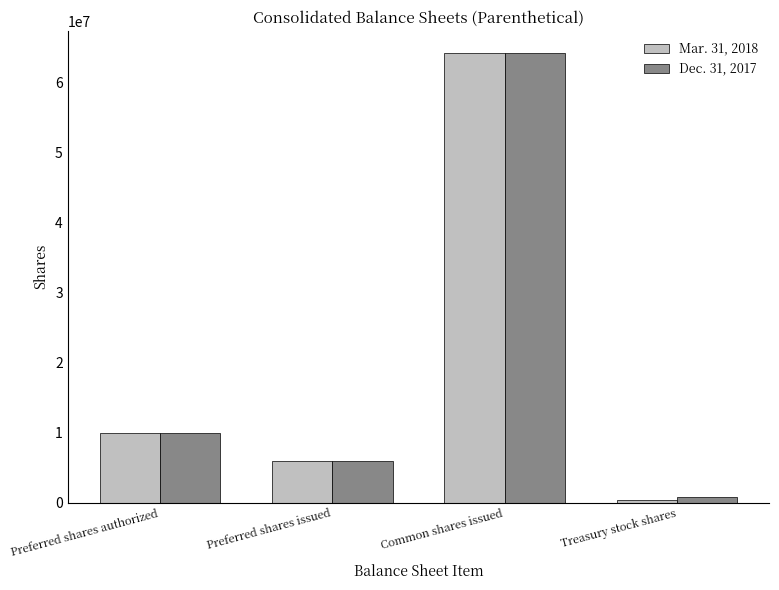

What is the label of the 4th bar from the left?

Treasury stock shares